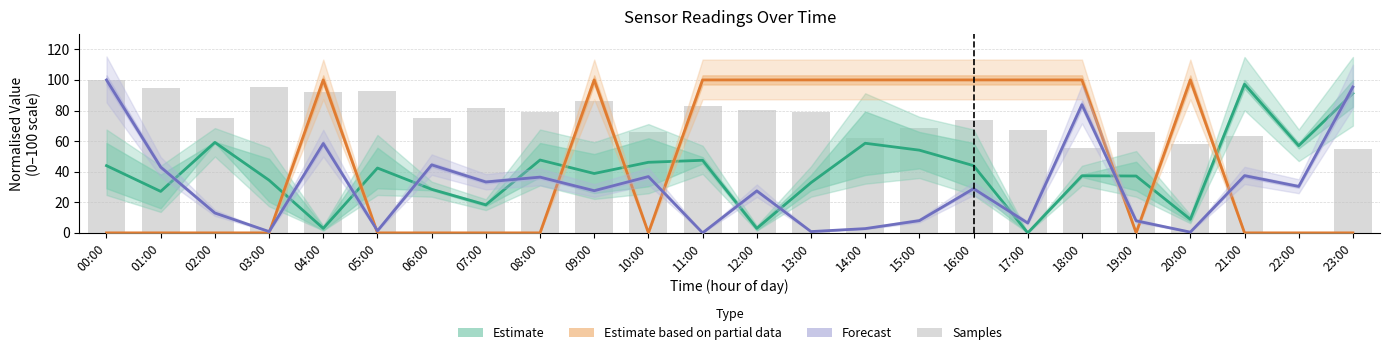

Where does the Samples (normalised) series first go above 75?

00:00